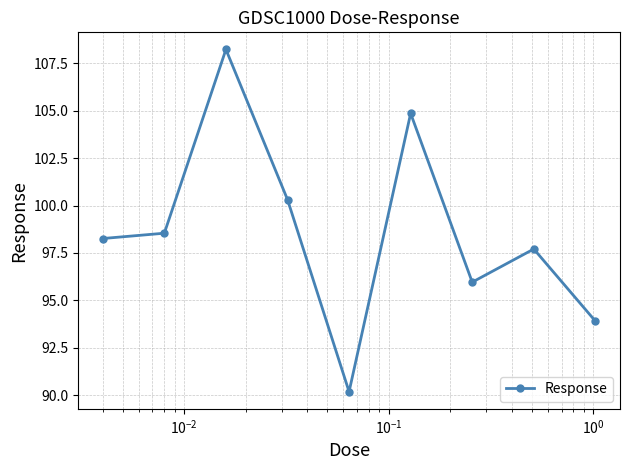

What is the sum of all values?

888.0